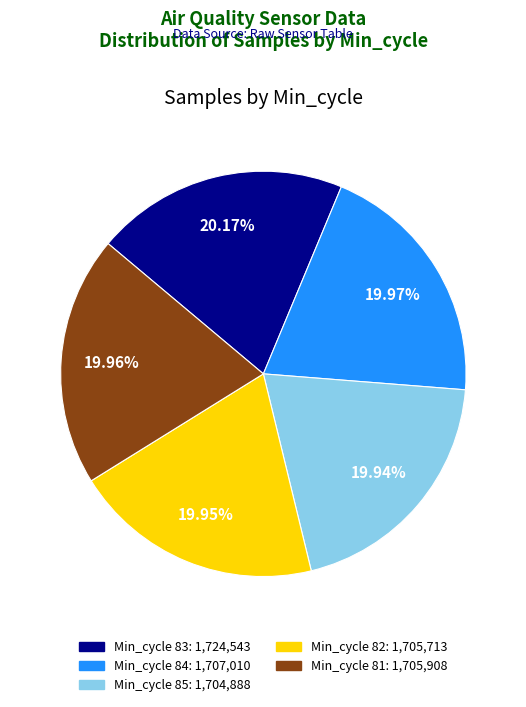

Is there a majority slice in this chart?

No